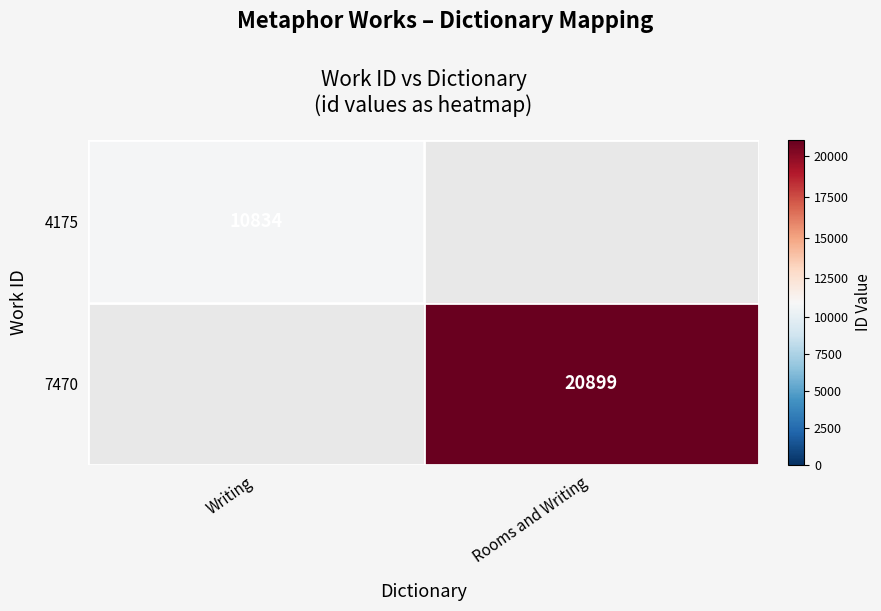

Is it true that 4175 equals 2535 at Writing?

False